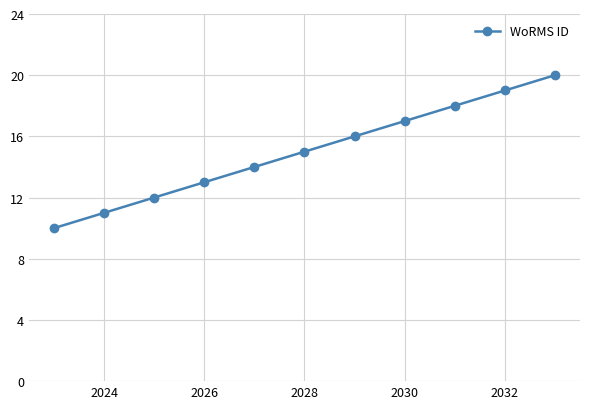

What is the greatest value displayed?

20